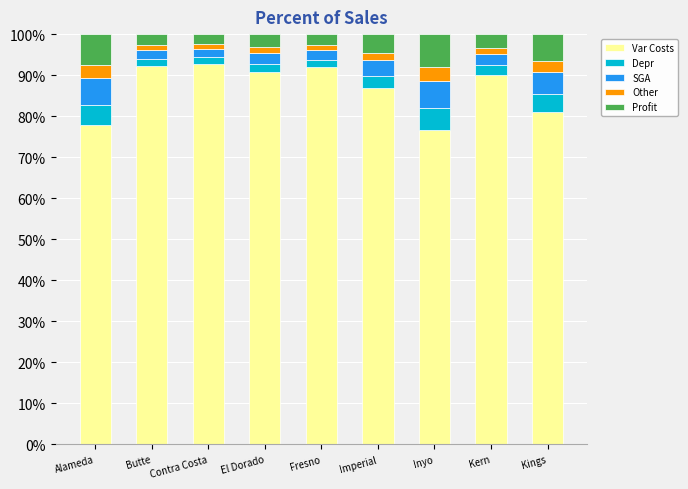

What are all the series names shown in the legend?

Var Costs, Depr, SGA, Other, Profit